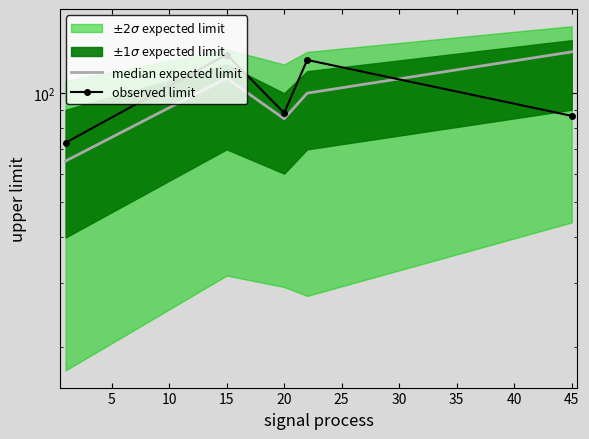

What is the value of the 2nd point from the left?

110